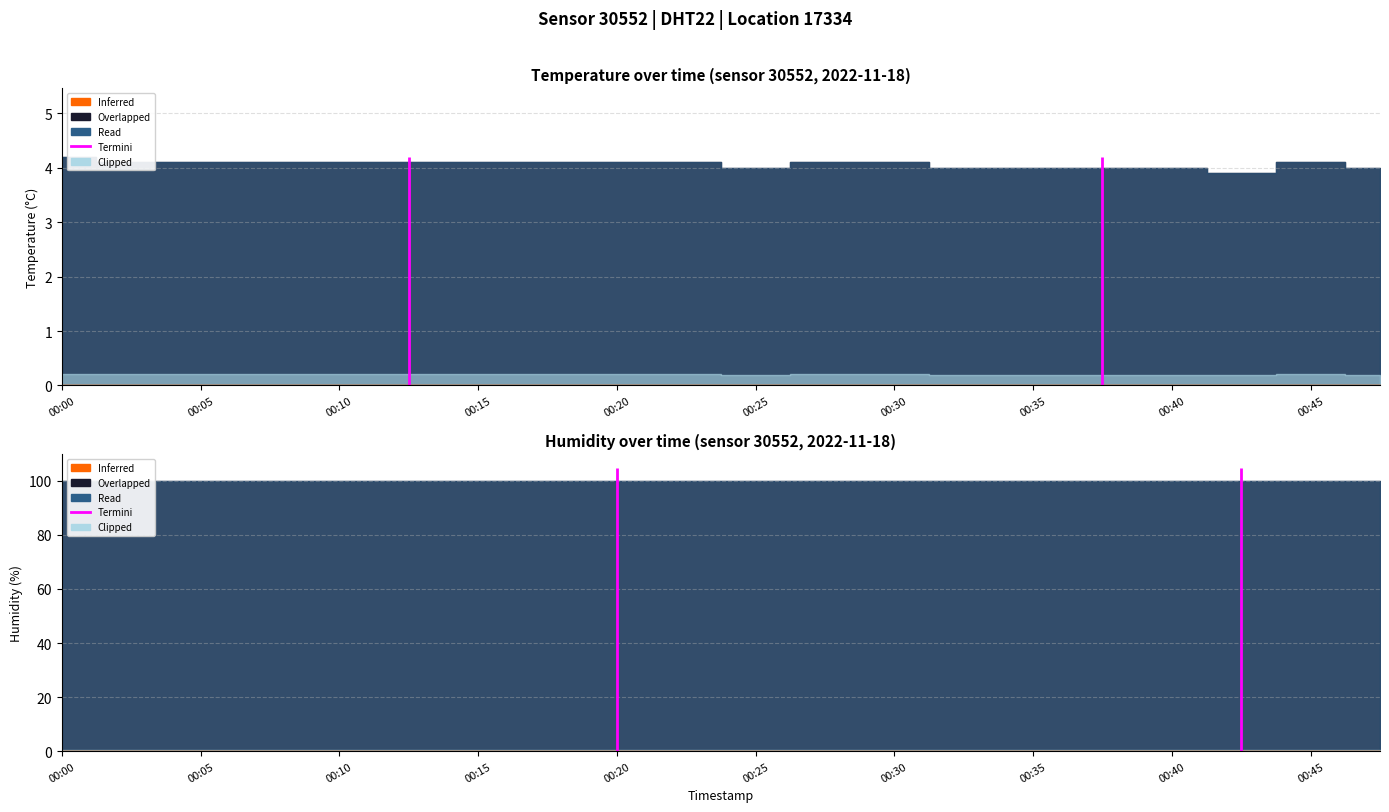

Reading left to right, what are all the values shown in this chart?

temperature: 4.2	4.1	4.1	4.1	4.1	4.1	4.1	4.1	4.1	4.1	4.0	4.1	4.1	4.0	4.0	4.0	4.0	3.9	4.1	4.0
humidity: 99.9	99.9	99.9	99.9	99.9	99.9	99.9	99.9	99.9	99.9	99.9	99.9	99.9	99.9	99.9	99.9	99.9	99.9	99.9	99.9